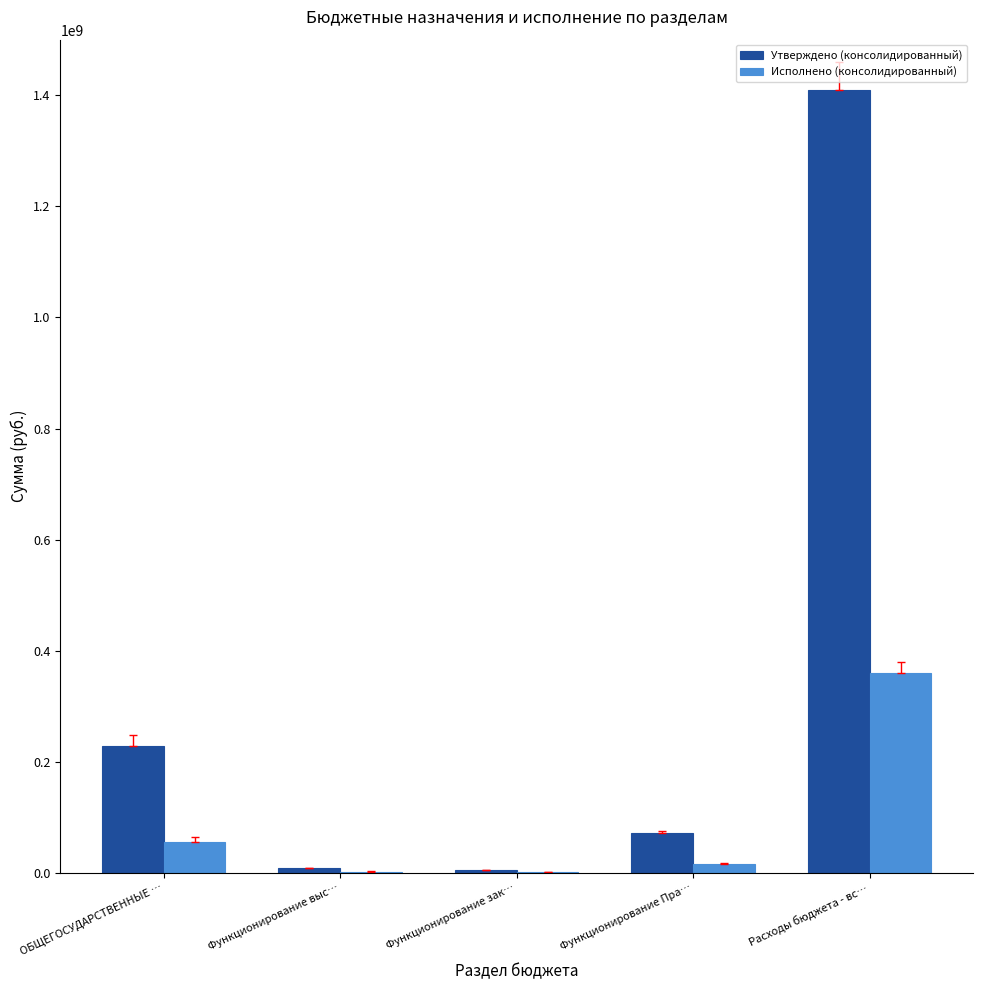

Are the bars horizontal?

No